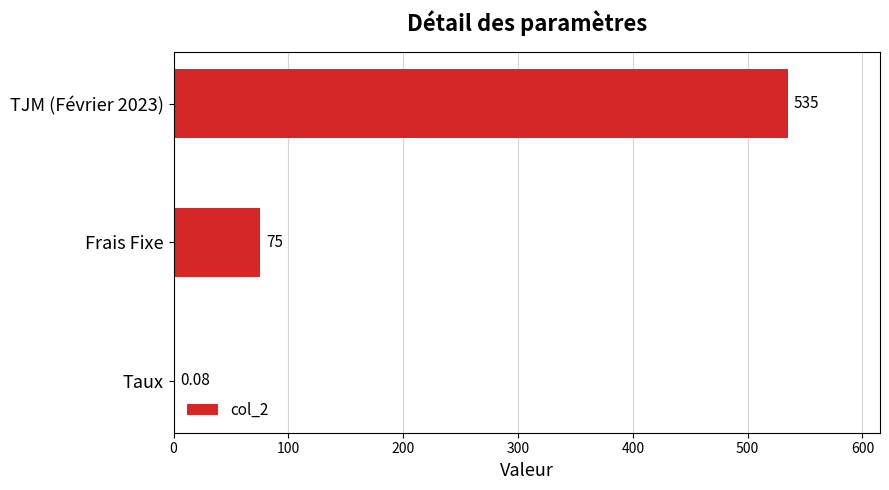

What is the greatest value displayed?

535.0